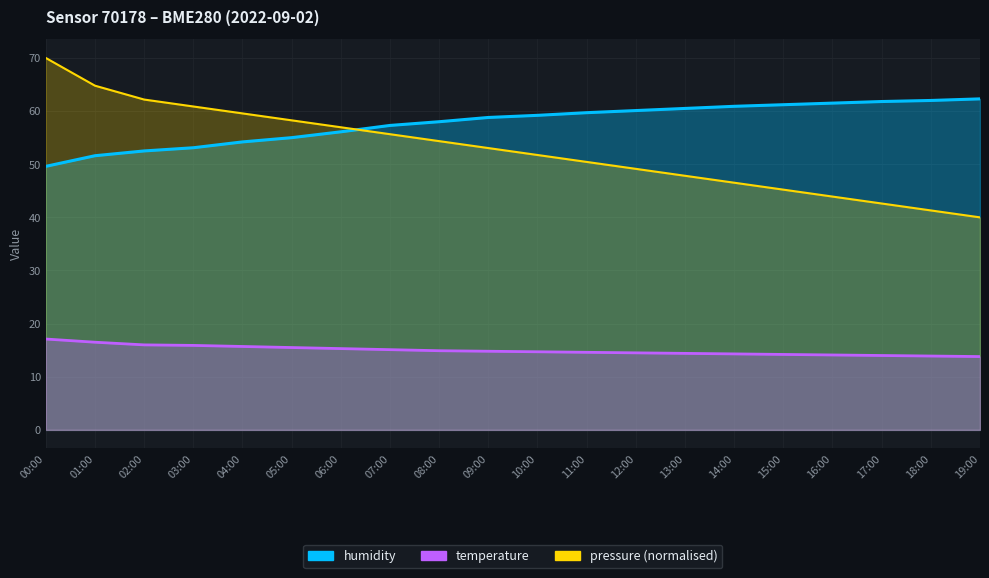

Rank the series by their maximum value, from lowest to highest.

temperature, humidity, pressure_scaled